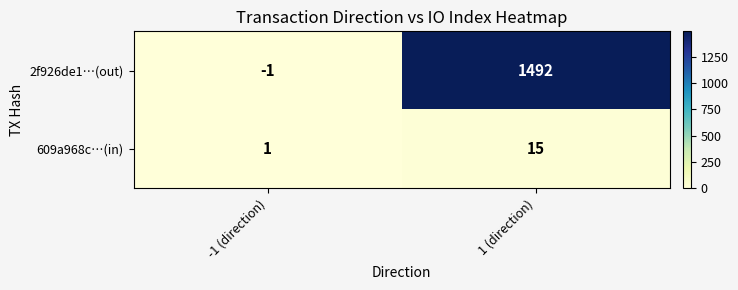

What is the difference between the 2f926de1…(out) values at -1 (direction) and 1 (direction)?

1493